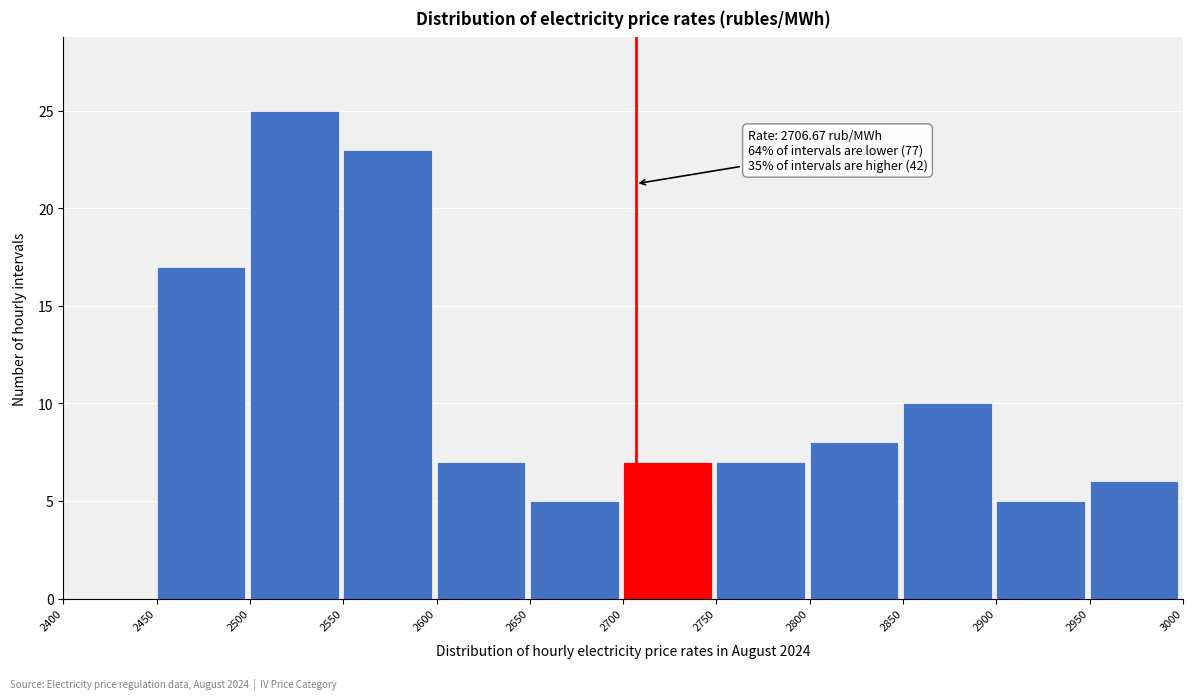

Over which range of the x-axis is the bar tallest?

2500 to 2550